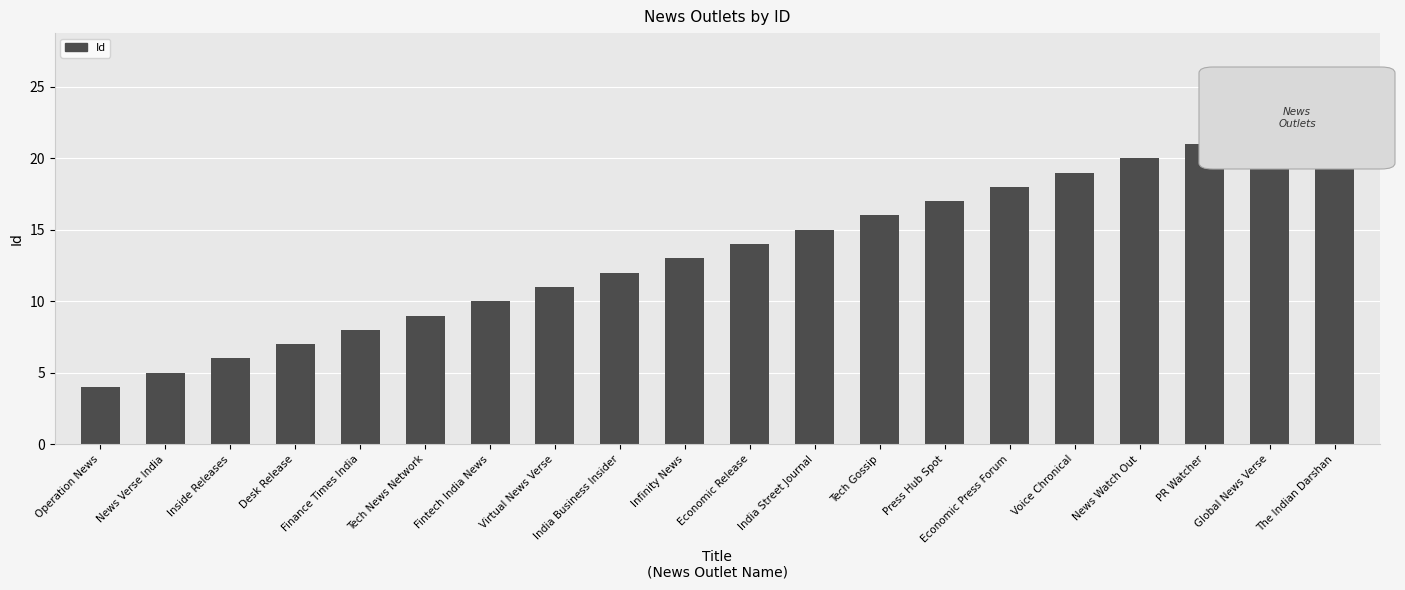

Is it true that the value at India Street Journal is 15?

True